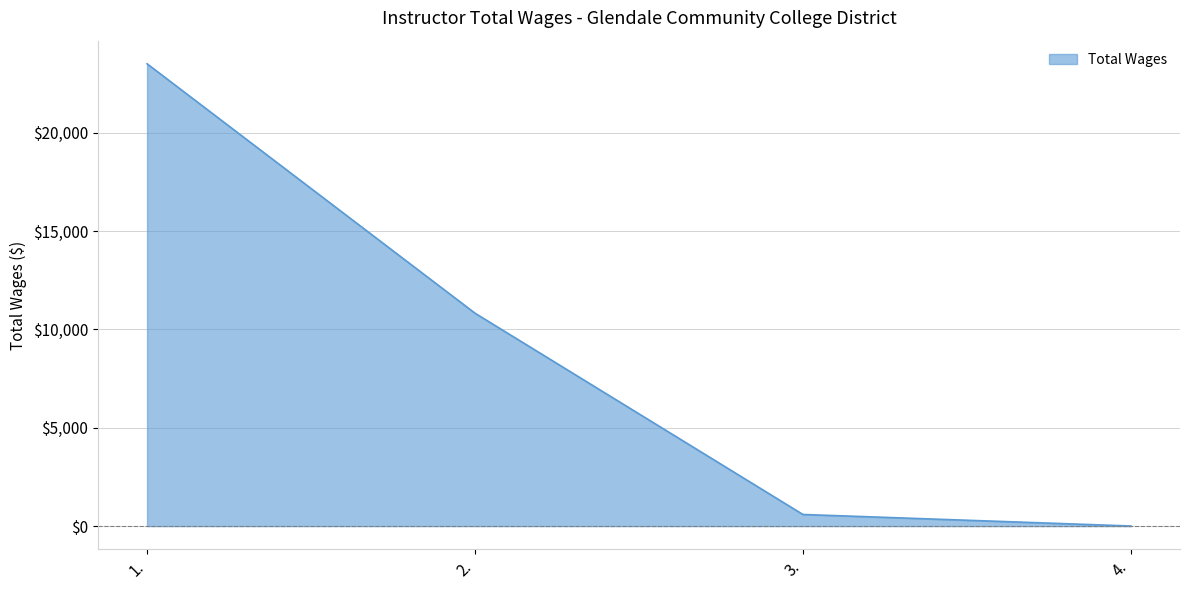

What is the sum of the values at 4. and 2.?

10830